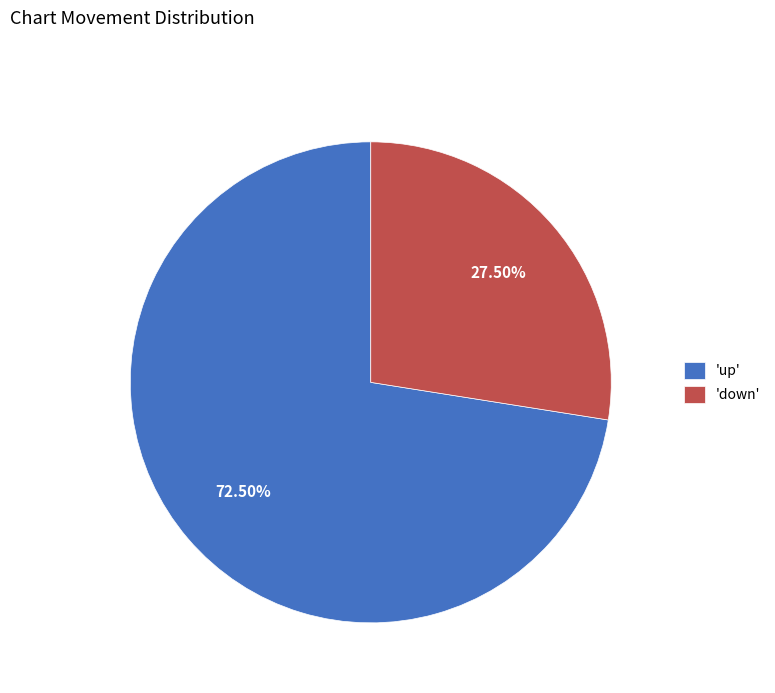

Between 'up' and 'down', which is larger?

'up'